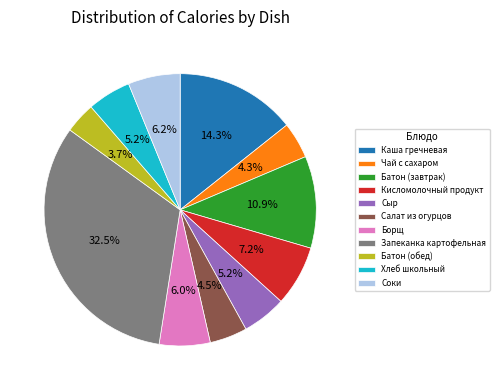

Does Кисломолочный продукт account for over 50% of the chart?

No